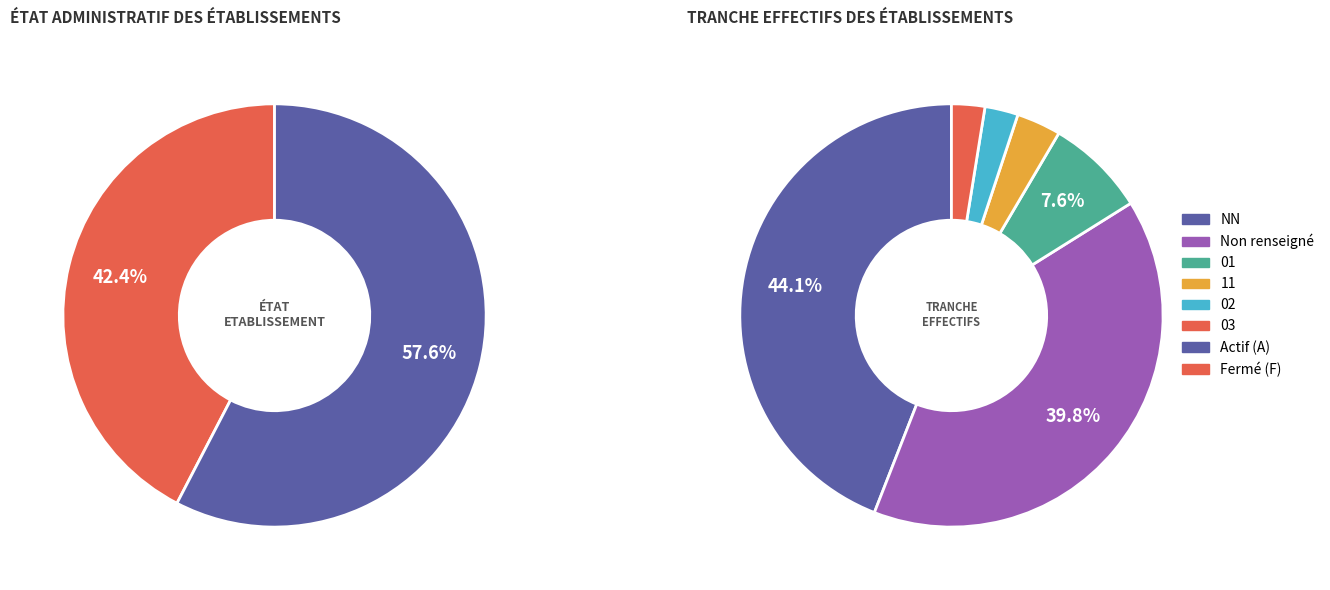

The  slice represents 32% of the pie. True or false?

False